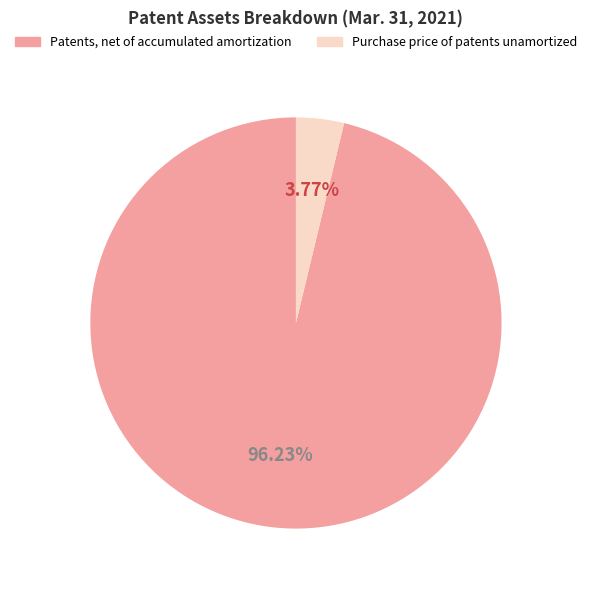

To the nearest percent, what percentage of the pie is Patents, net of accumulated amortization?

96%